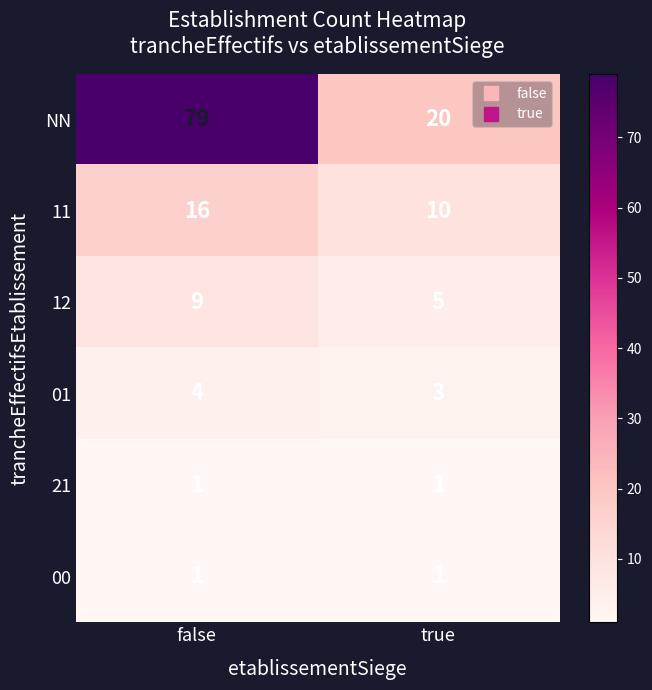

Is it true that 00 equals 1 at false?

True